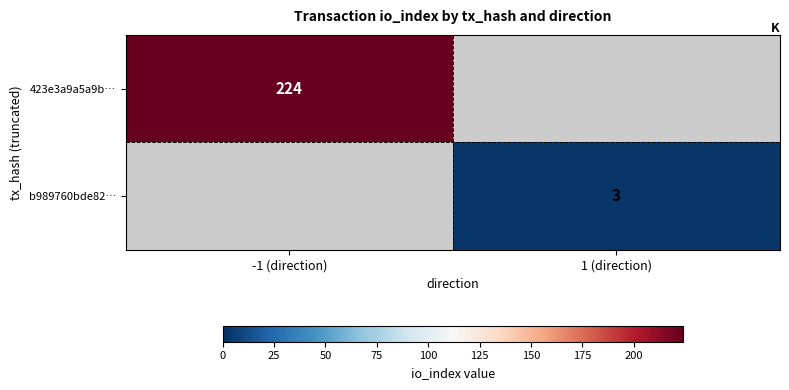

Is the value of b989760bde82… at 1 (direction) greater than the value of 423e3a9a5a9b… at -1 (direction)?

No